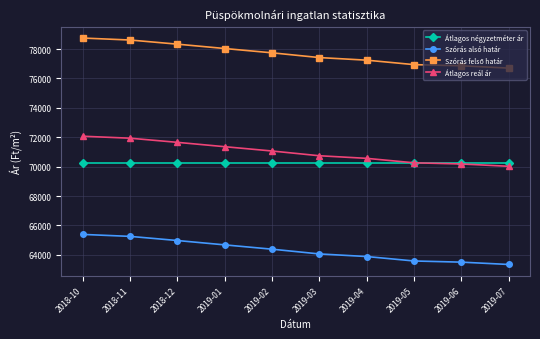

What is the spread (max minus min) of values at 2019-01?

13356